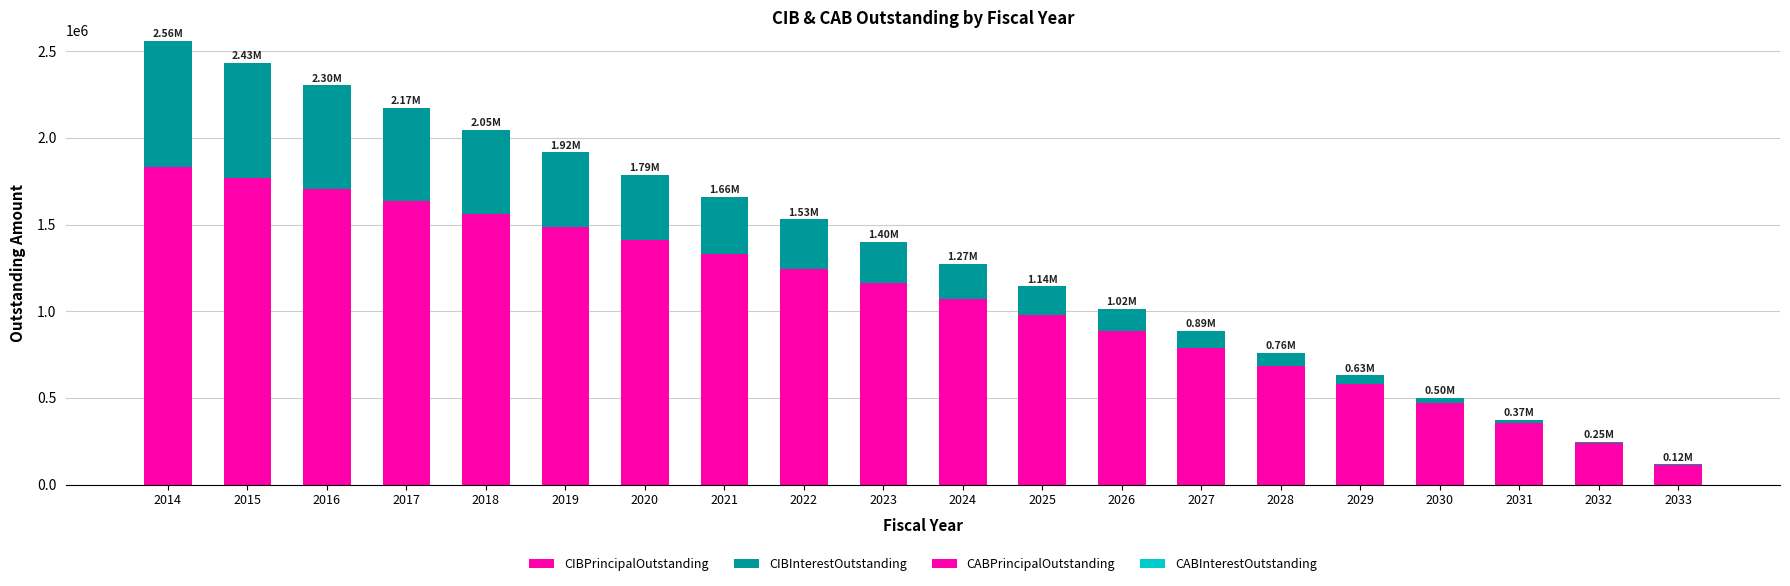

Rank the series by their maximum value, from highest to lowest.

CIBPrincipalOutstanding, CIBInterestOutstanding, CABPrincipalOutstanding, CABInterestOutstanding